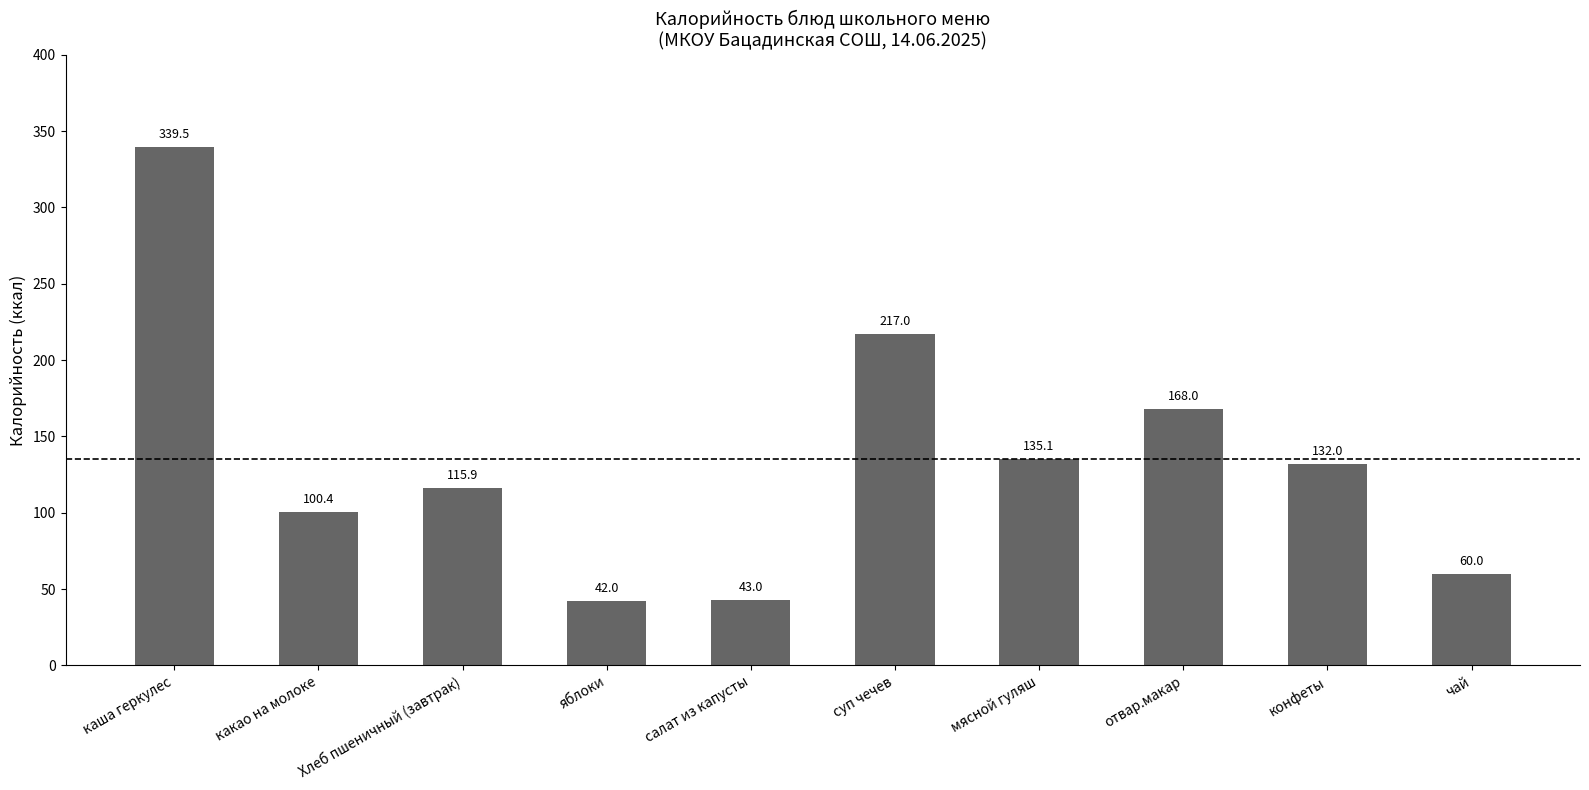

Reading right to left, transcribe all the data shown in this chart.

60.0	132.0	168.0	135.1	217.0	43.0	42.0	115.9	100.4	339.5